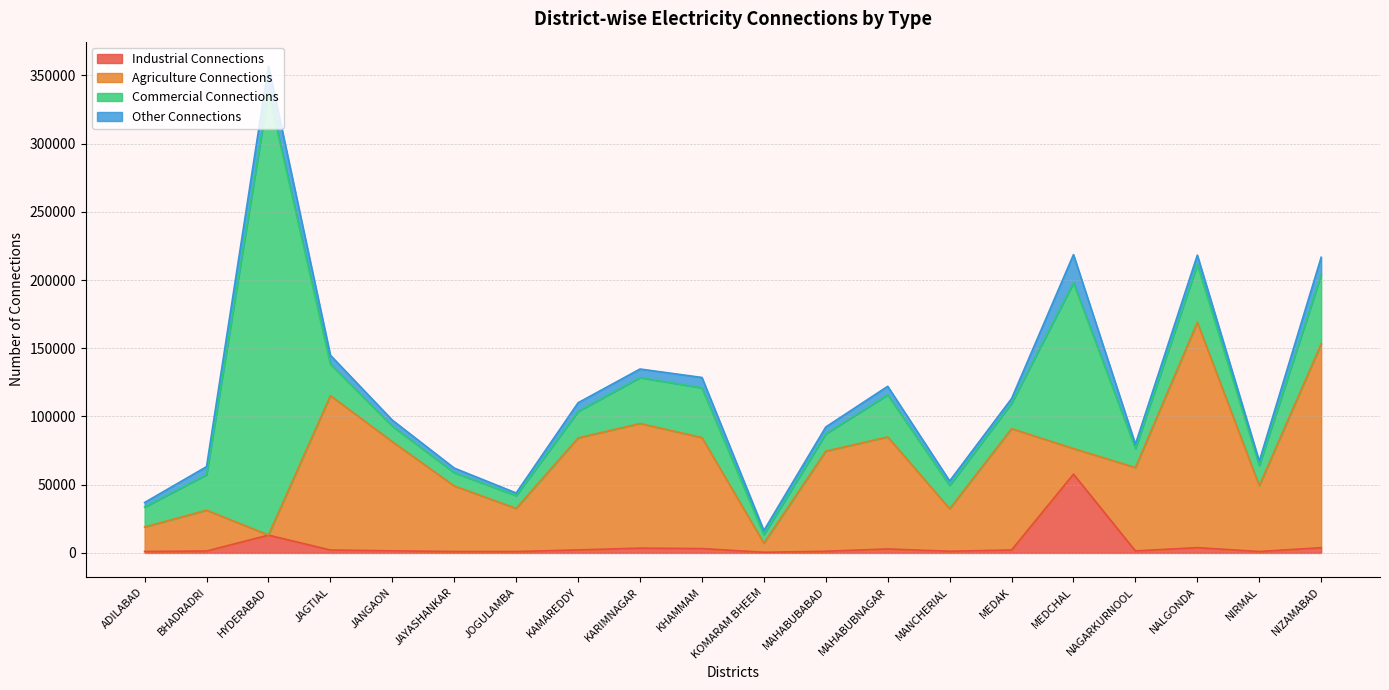

What is the label of the 7th point from the right?

MANCHERIAL